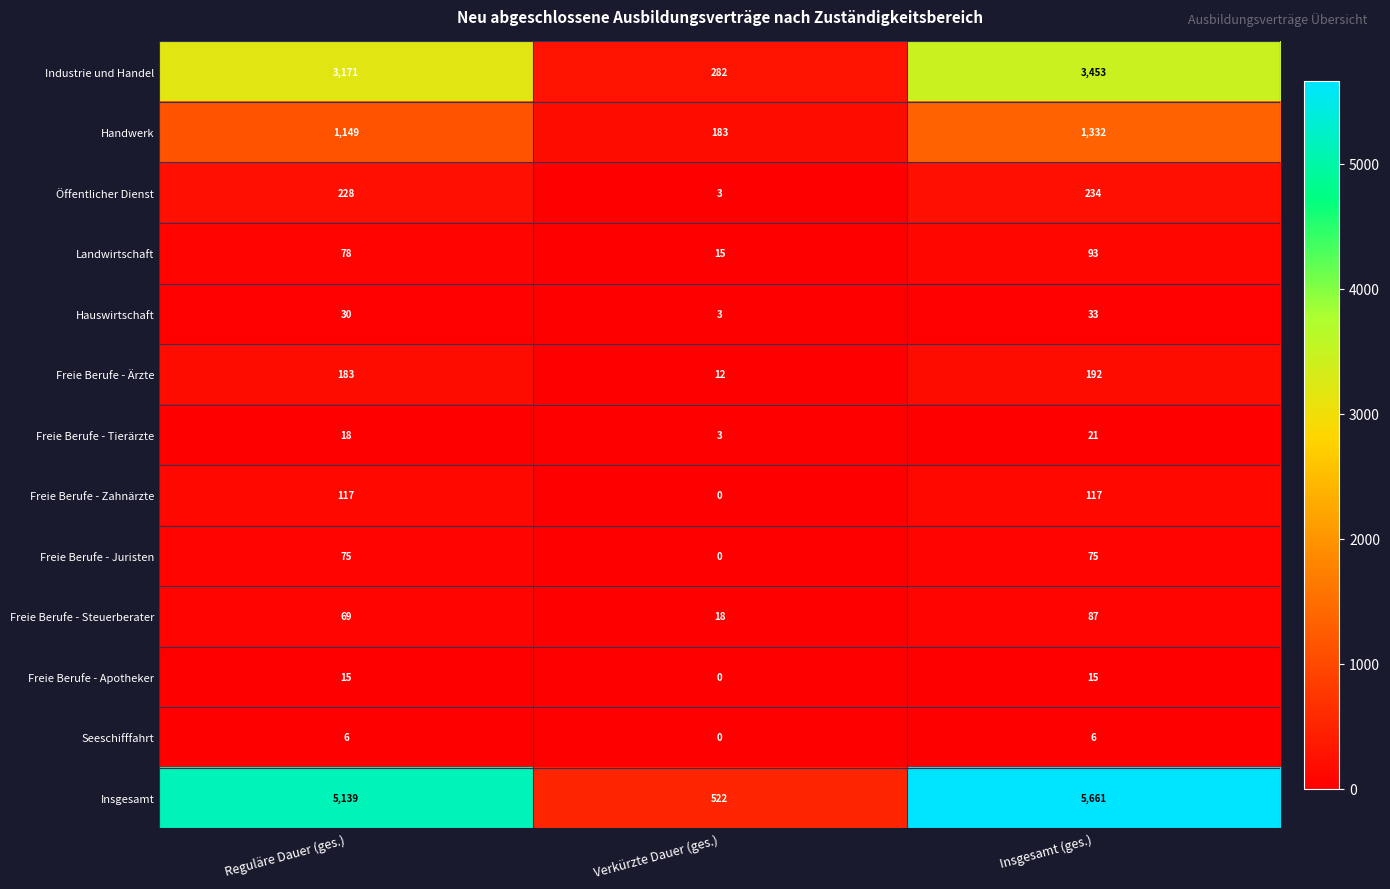

Which category has the highest value across all series?

Insgesamt (ges.)